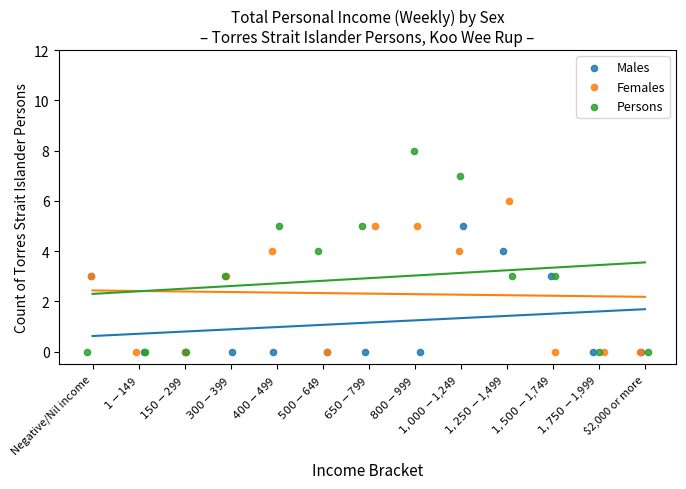

Which series reaches the maximum Y coordinate?

Persons